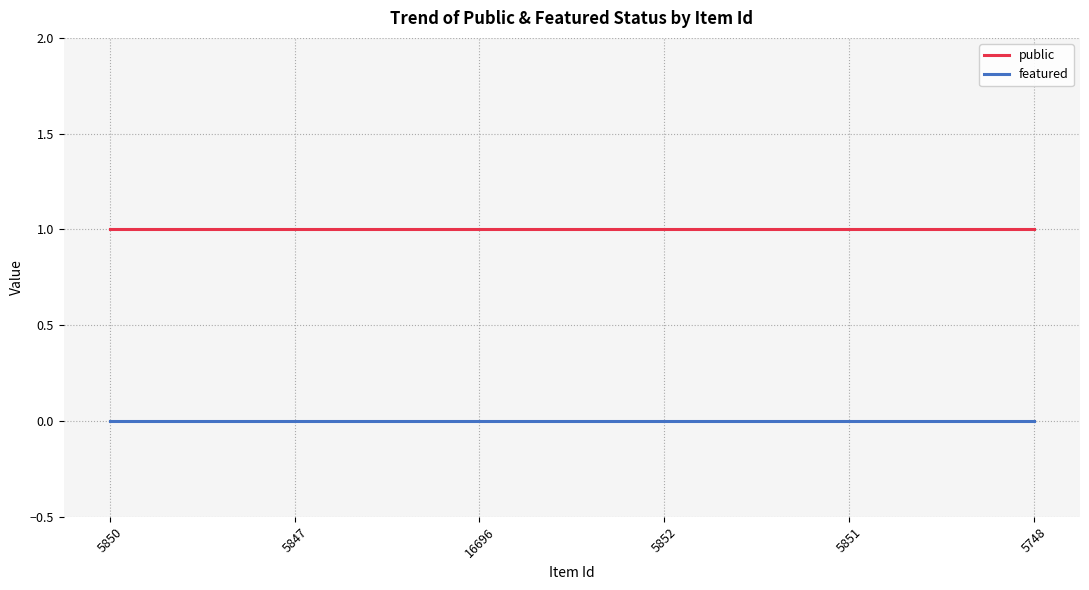

True or false: public and featured intersect in this chart.

False